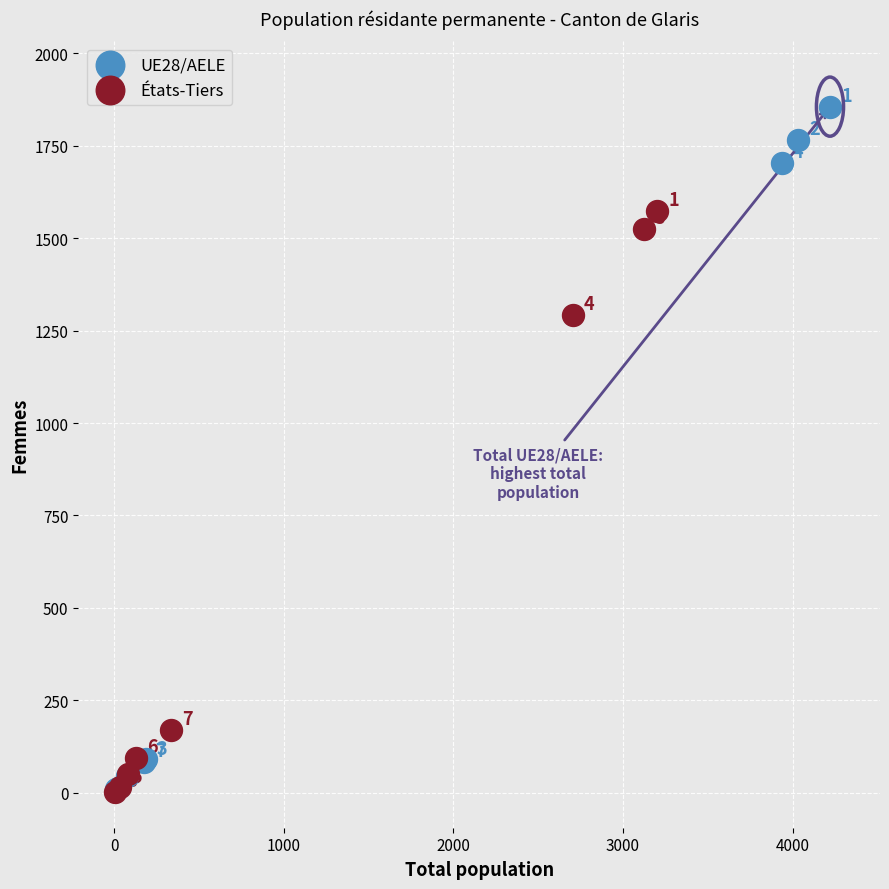

Which series has the largest Y range (max minus min)?

UE28/AELE